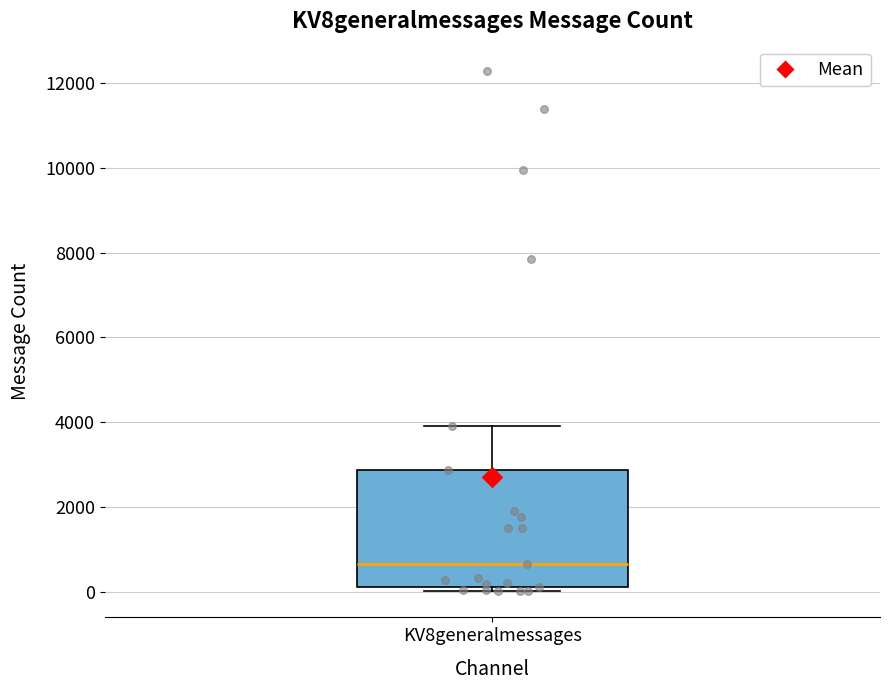

Where does the upper whisker of the box for KV8generalmessages end on the y-axis? The values are not printed on the chart, so give them approximately, as read against the axis.

4000